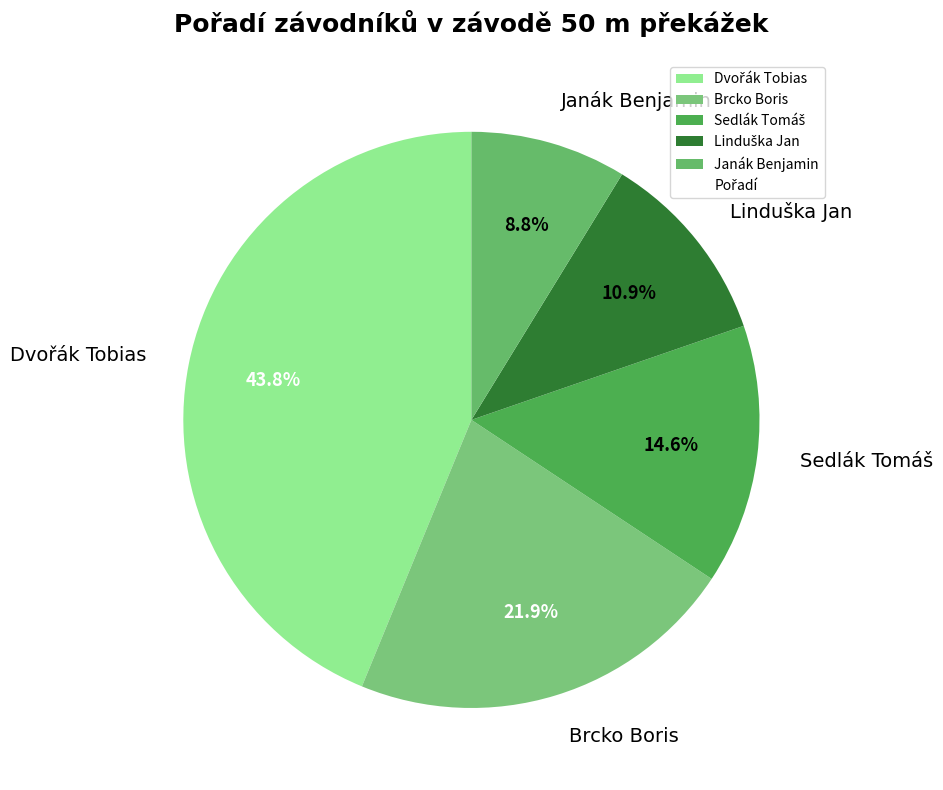

Is there any slice that represents more than half of the pie?

No